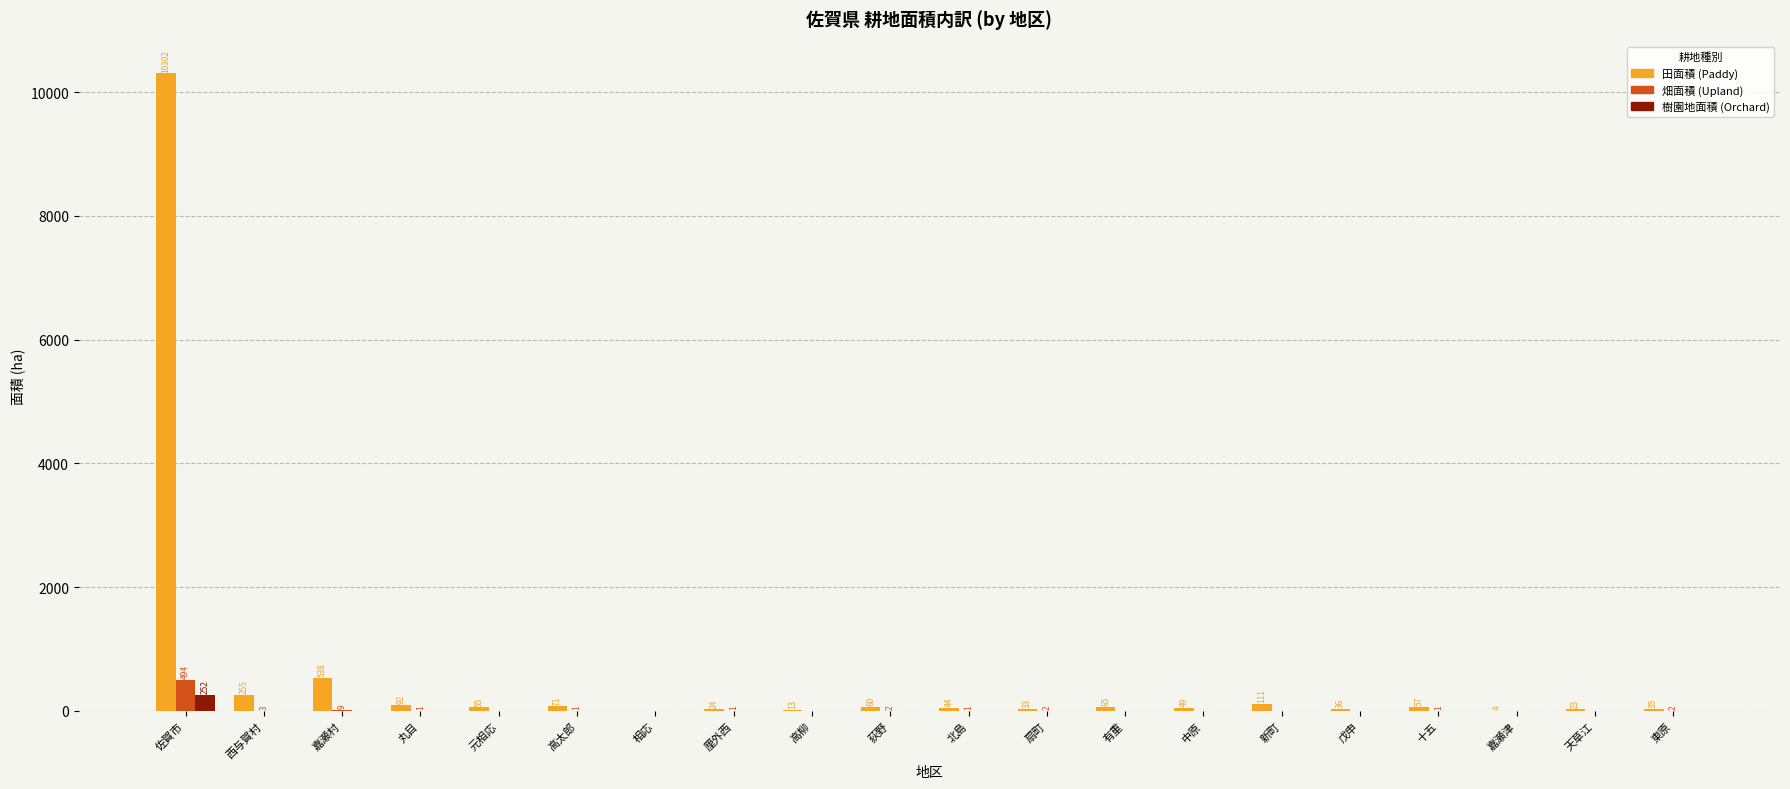

What is the maximum value shown in the chart?

10302